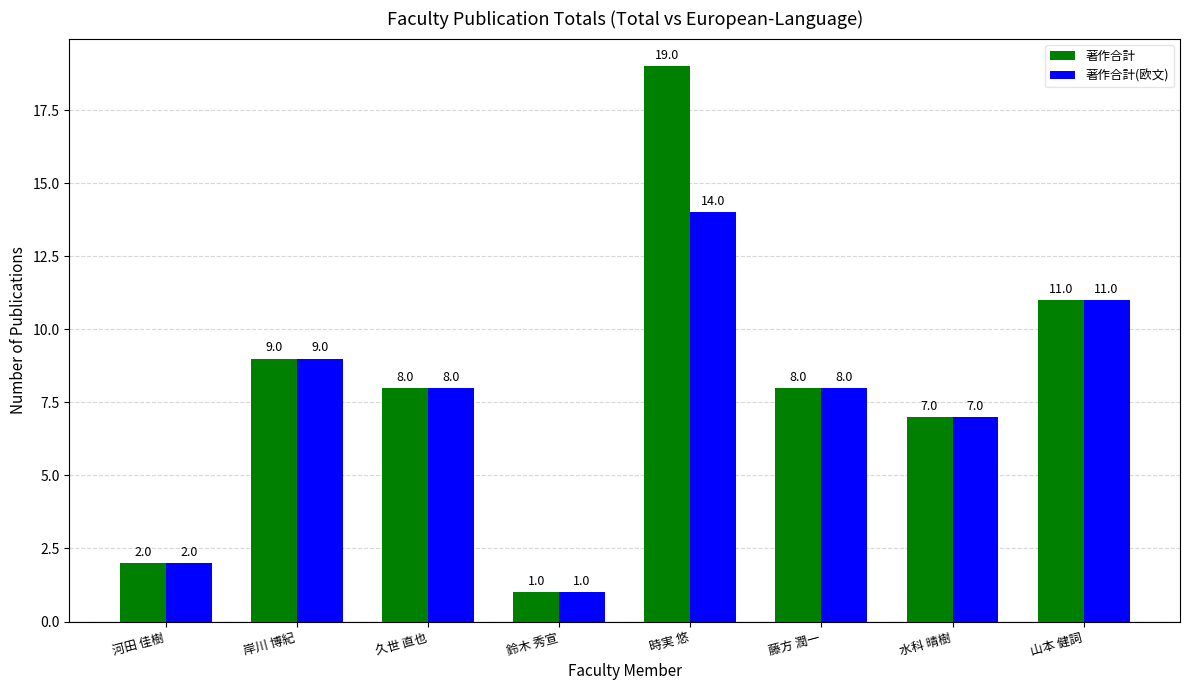

What is the label of the 1st bar from the right?

山本 健詞